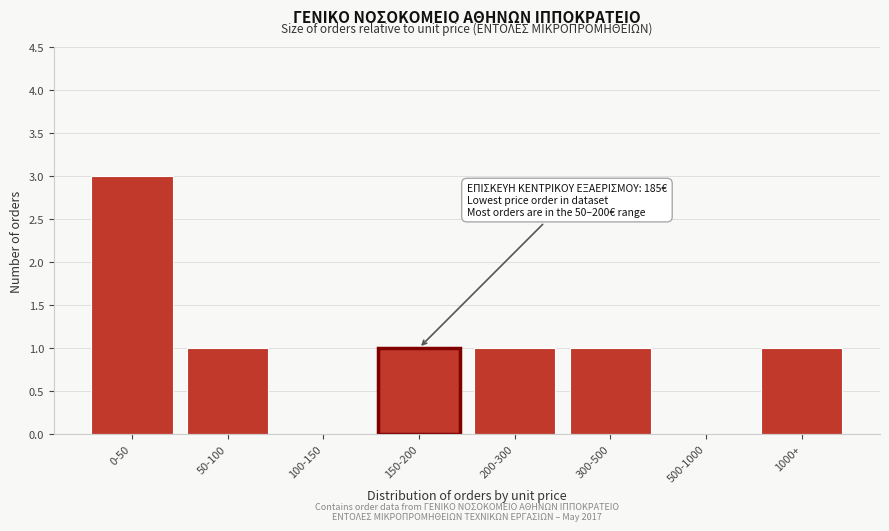

Reading left to right, list all the values displayed in this chart.

0-50=3	50-100=1	100-150=0	150-200=1	200-300=1	300-500=1	500-1000=0	1000+=1